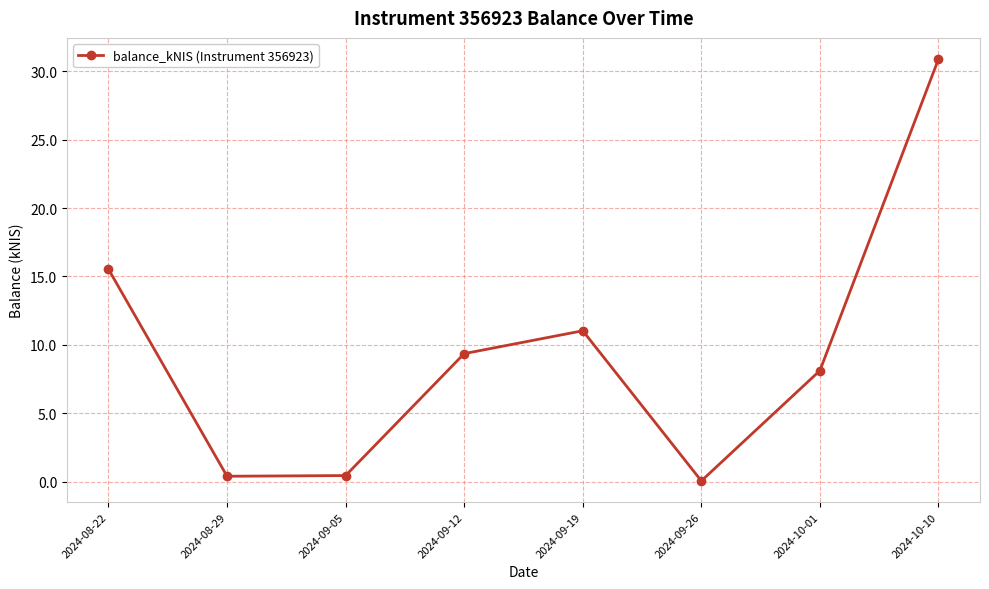

Which category has the lowest value across all series?

2024-09-26